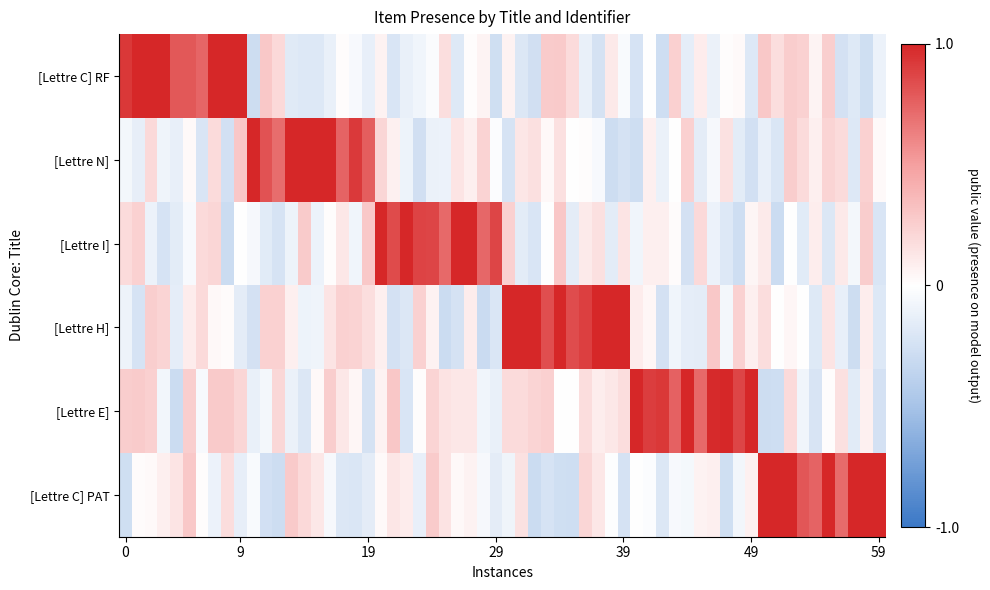

Count the number of data series in this chart.

6